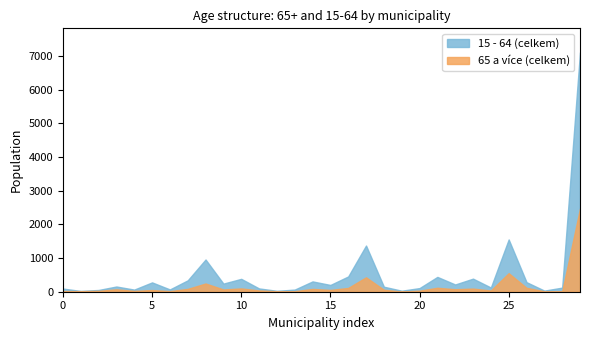

Is it true that 15 - 64 (celkem) equals 94 at 0?

True